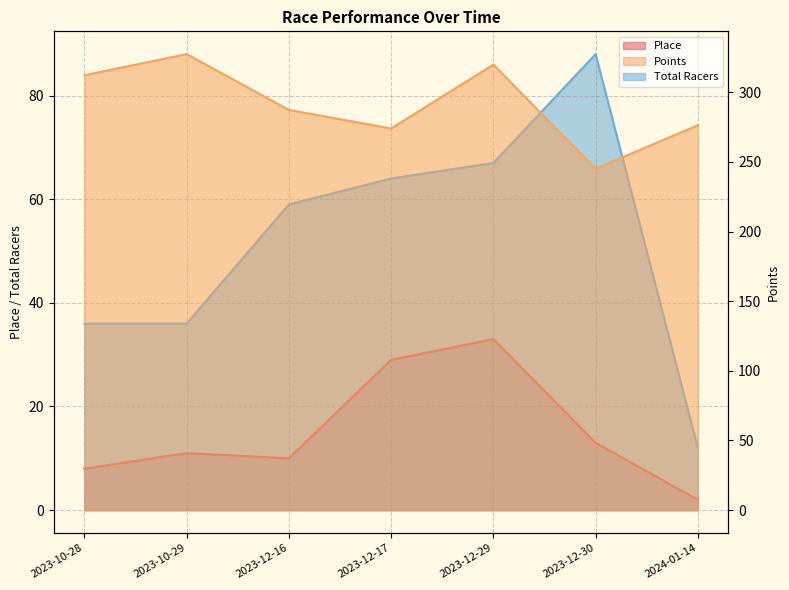

Rank the series by their maximum value, from highest to lowest.

Points, Total Racers, Place